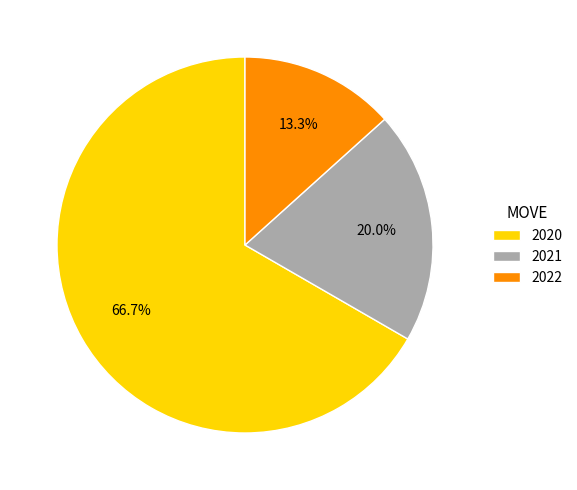

To the nearest percent, what is the combined percentage of 2022 and 2020?

80%